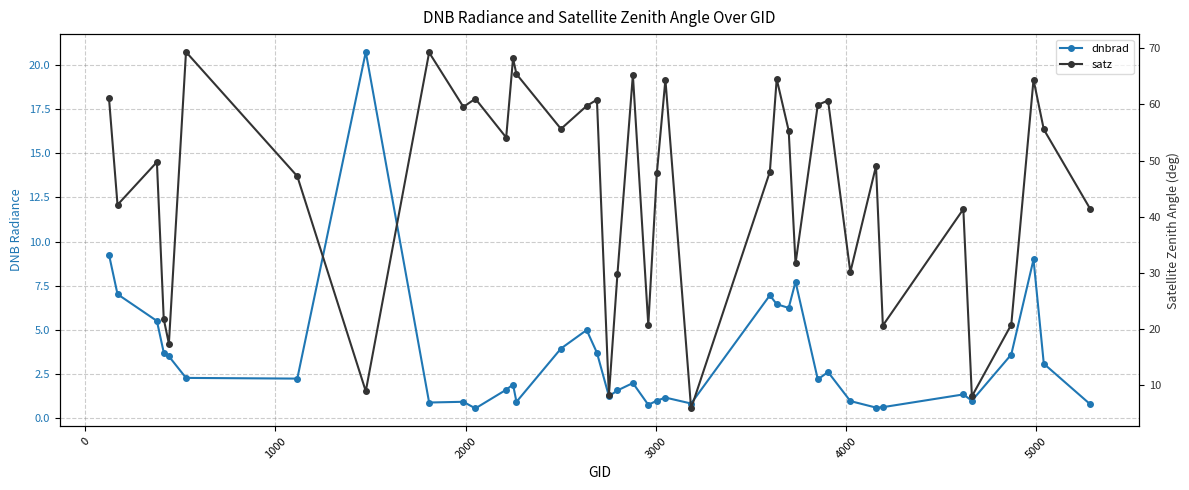

What are all the series names shown in the legend?

dnbrad, satz